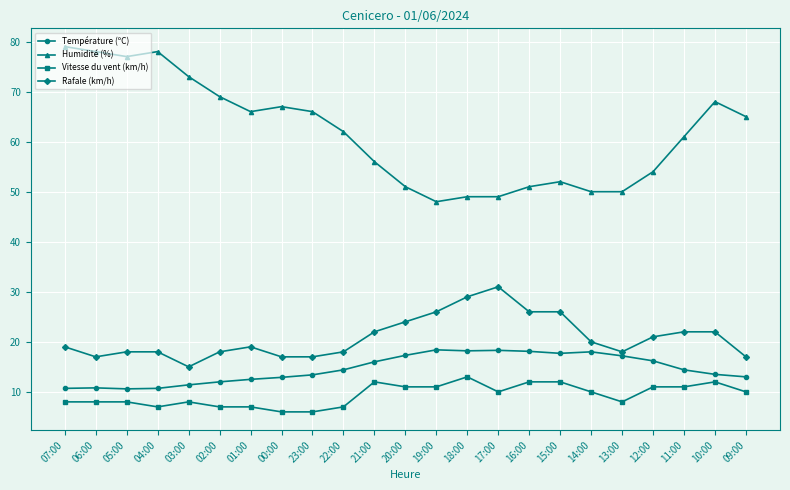

At which label does Vitesse du vent (km/h) reach its peak?

18:00